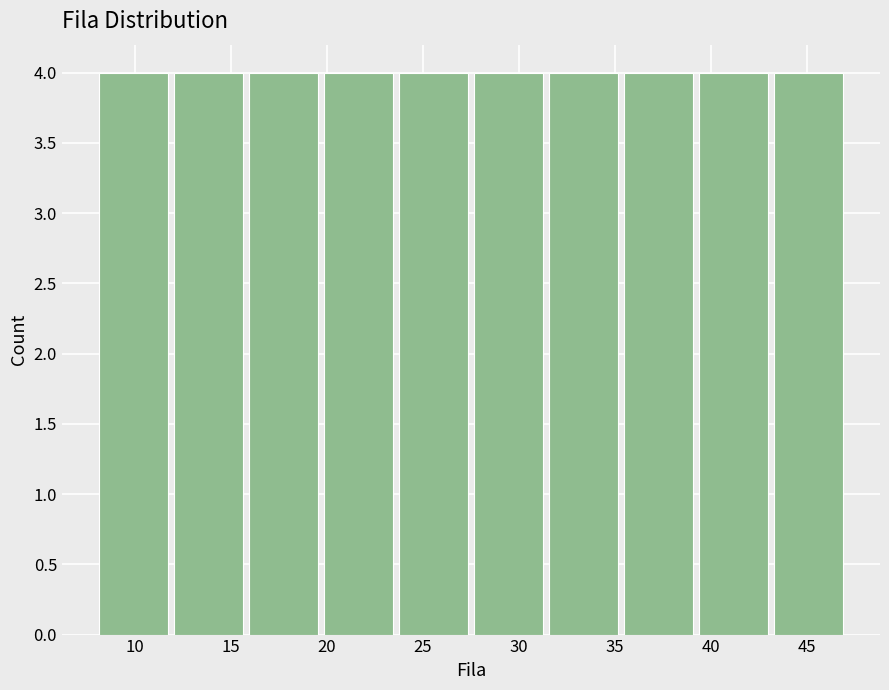

Reading left to right, list every bar in this chart as the range it spans on the x-axis followed by its height. Neither the bar edges nor the heights are printed on the chart, so give them approximately, as read against the axes.

8.0 to 11.9: 4
11.9 to 15.8: 4
15.8 to 19.7: 4
19.7 to 23.6: 4
23.6 to 27.5: 4
27.5 to 31.4: 4
31.4 to 35.3: 4
35.3 to 39.2: 4
39.2 to 43.1: 4
43.1 to 47.0: 4